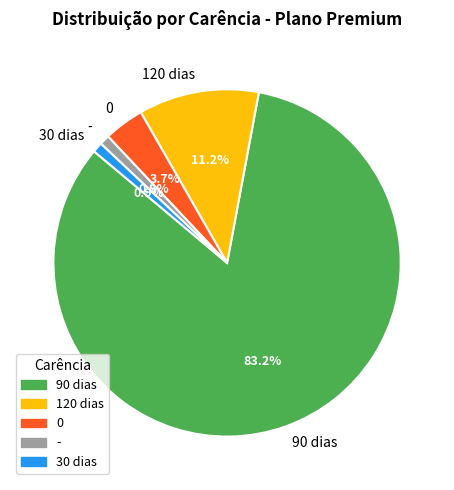

What percentage is the 0 slice, to the nearest percent?

4%